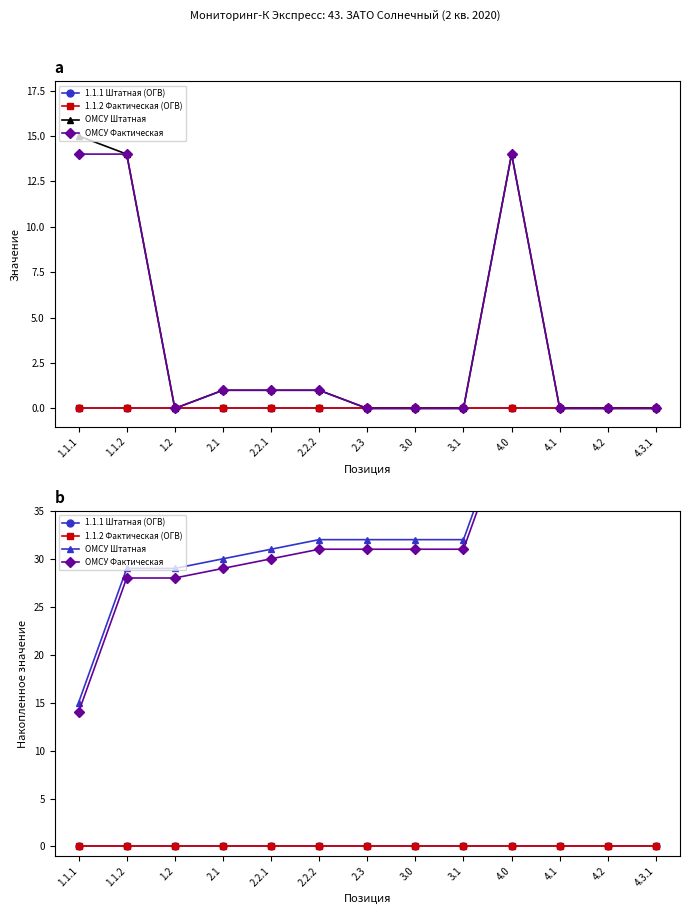

True or false: ОМСУ Фактическая and 1.1.2 Фактическая (ОГВ) intersect in this chart.

False